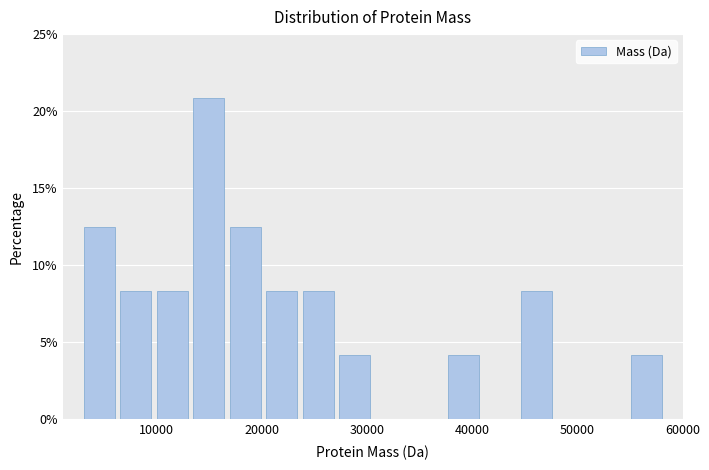

Read against the x-axis, roughly where is the centre of the tallest bar?

15000